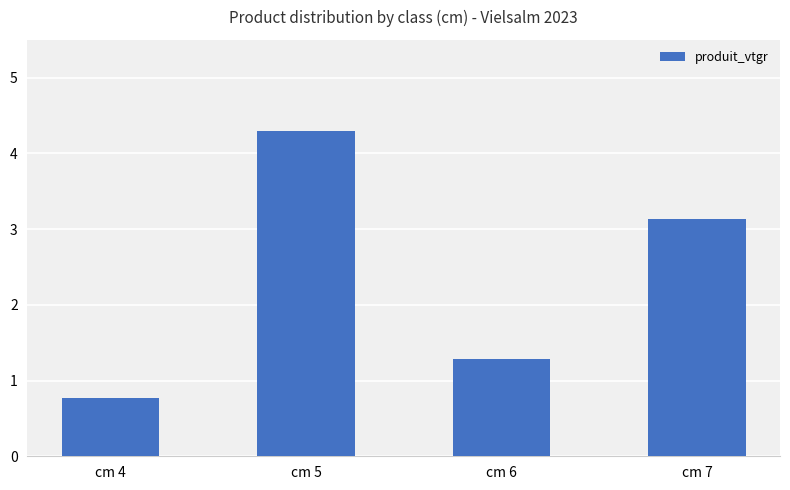

What is the smallest value displayed?

0.8